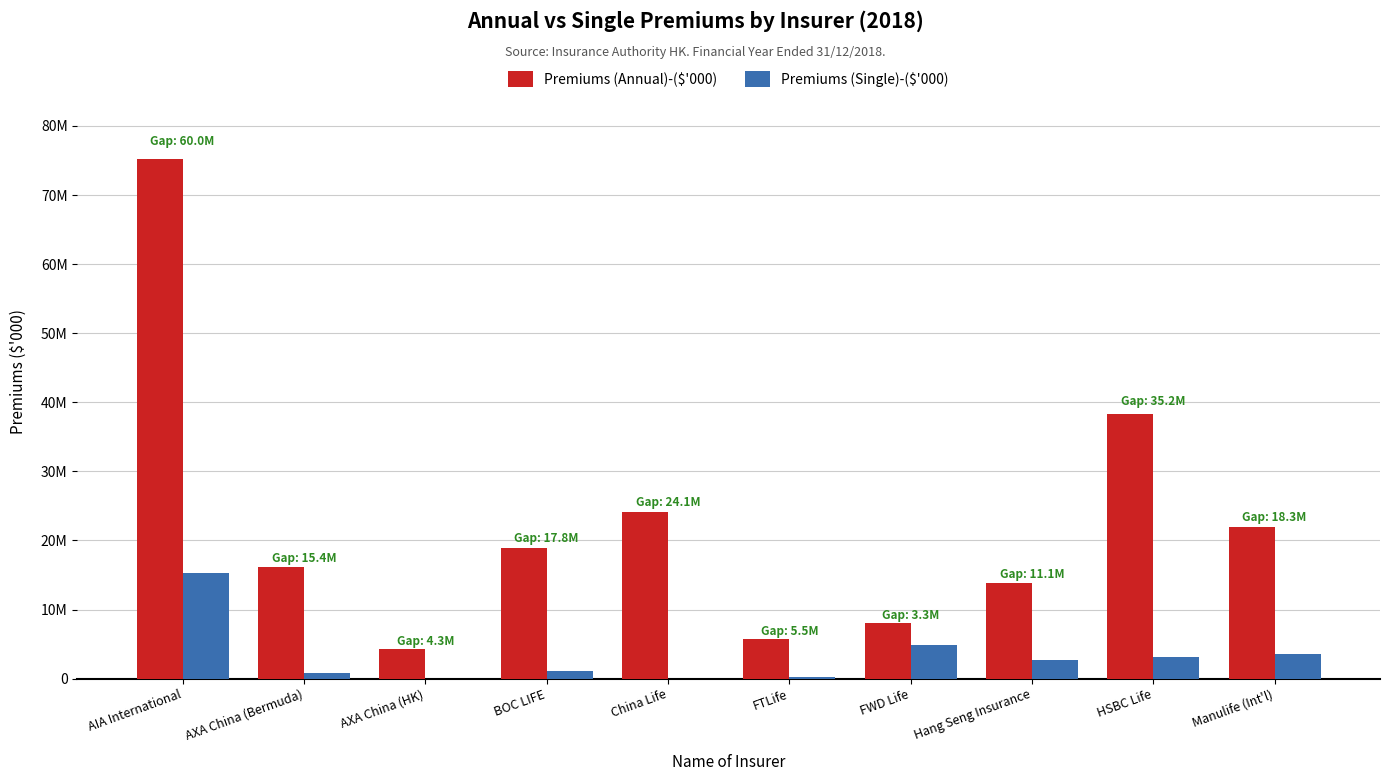

The Premiums (Annual)-($'000) series shows 38643273 at China Life. True or false?

False